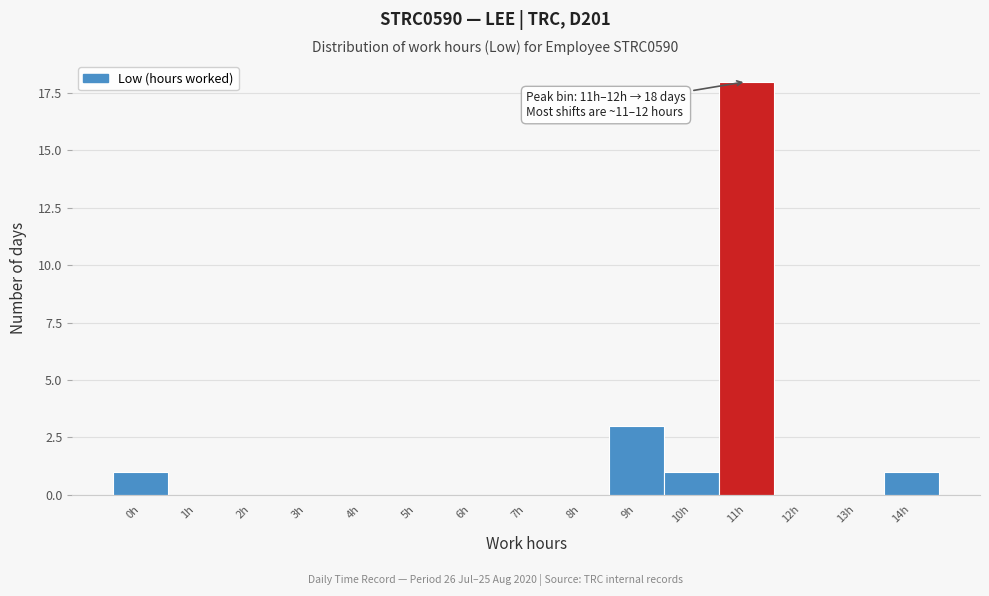

Reading right to left, list all the values displayed in this chart.

14h=1	13h=0	12h=0	11h=18	10h=1	9h=3	8h=0	7h=0	6h=0	5h=0	4h=0	3h=0	2h=0	1h=0	0h=1